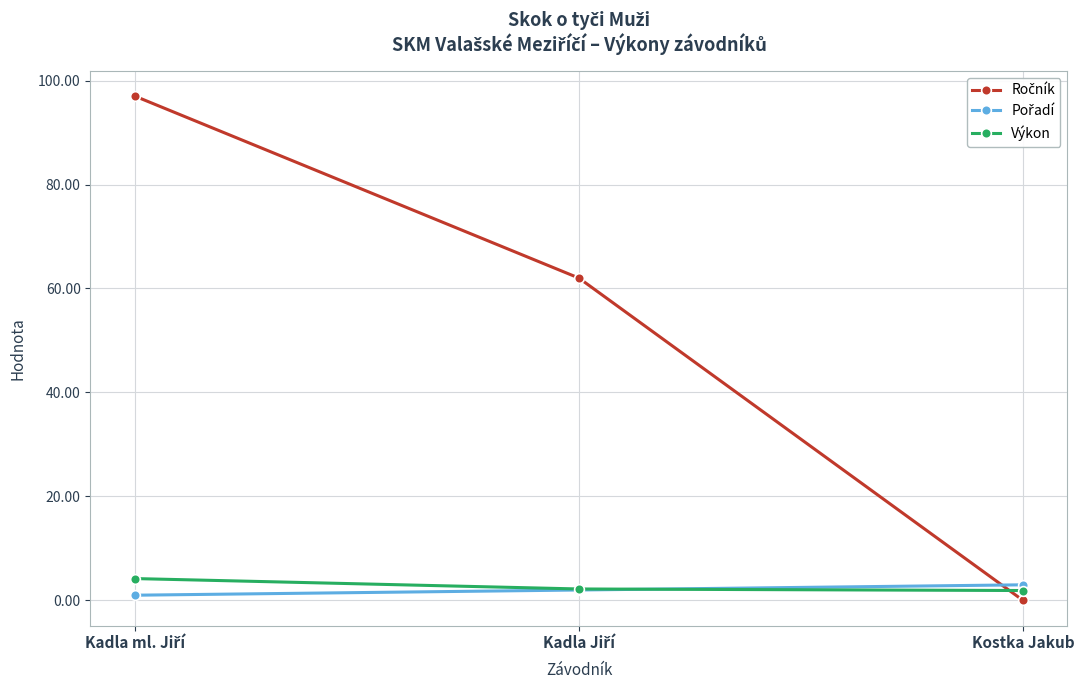

What is the greatest value displayed?

97.0